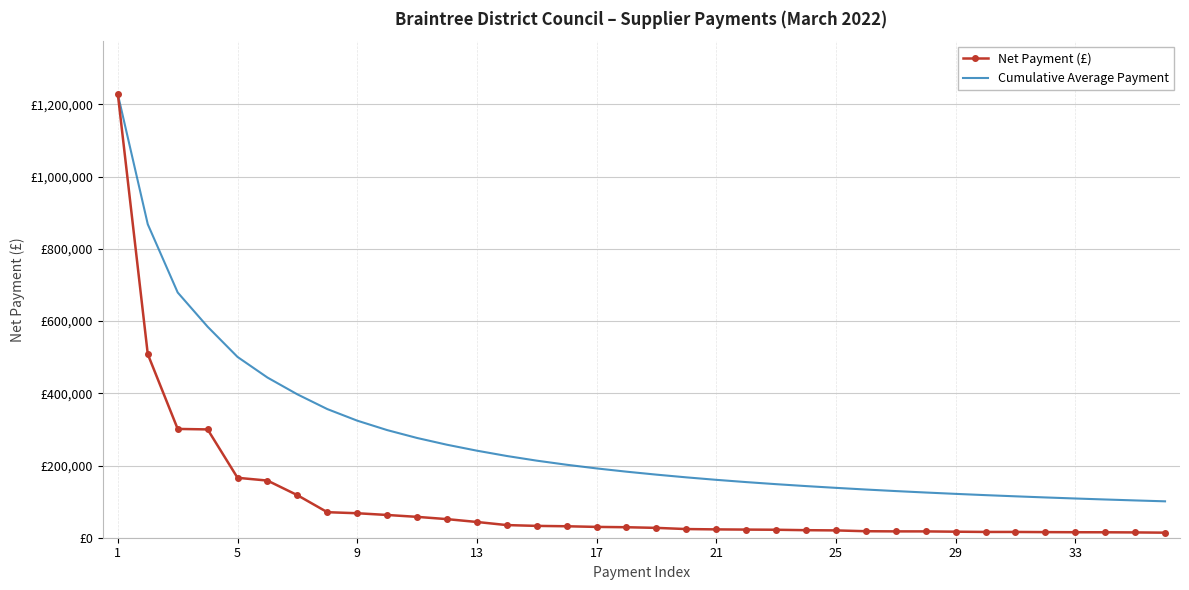

True or false: Net Payment (£) and Cumulative Average Payment intersect in this chart.

False